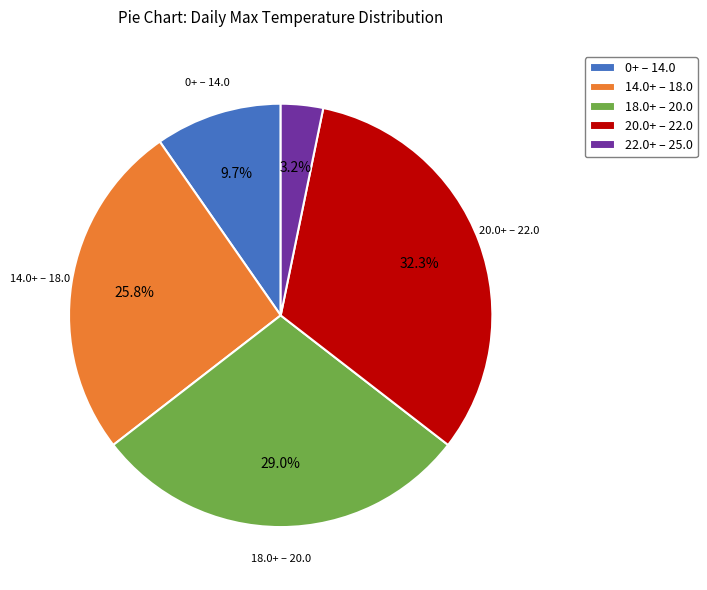

Rank the categories by value from lowest to highest.

22.0+ – 25.0, 0+ – 14.0, 14.0+ – 18.0, 18.0+ – 20.0, 20.0+ – 22.0